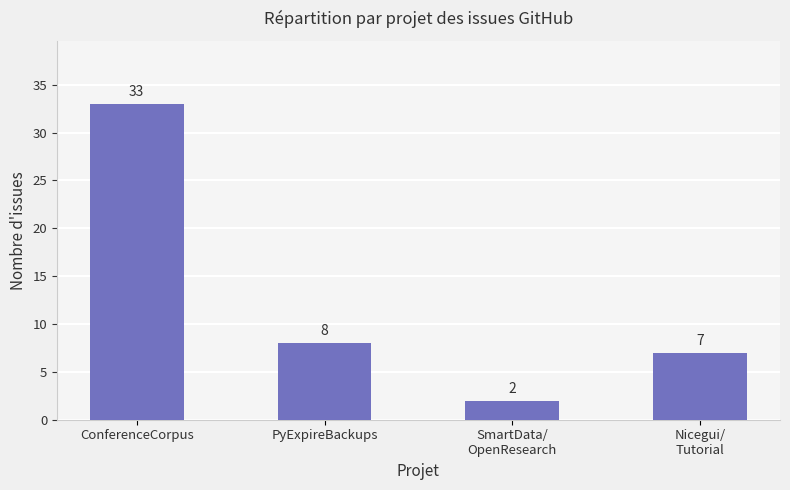

Is it true that the value at Nicegui/
Tutorial is 7?

True